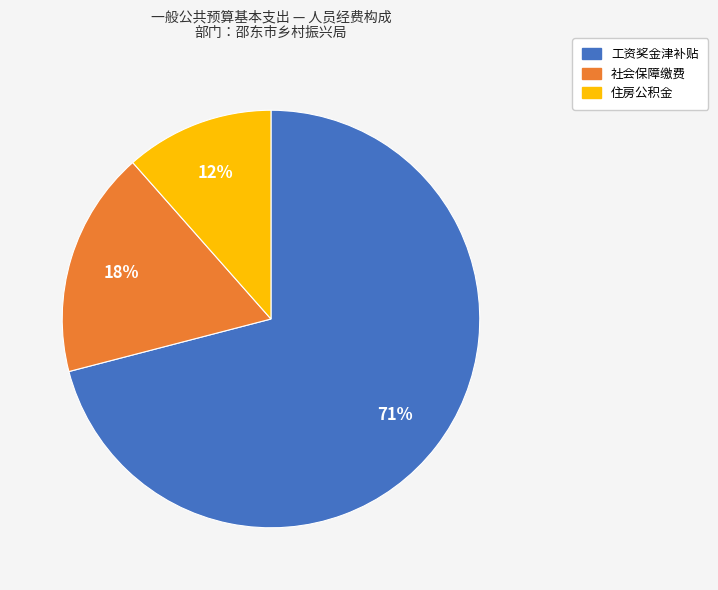

Is there any slice that represents more than half of the pie?

Yes